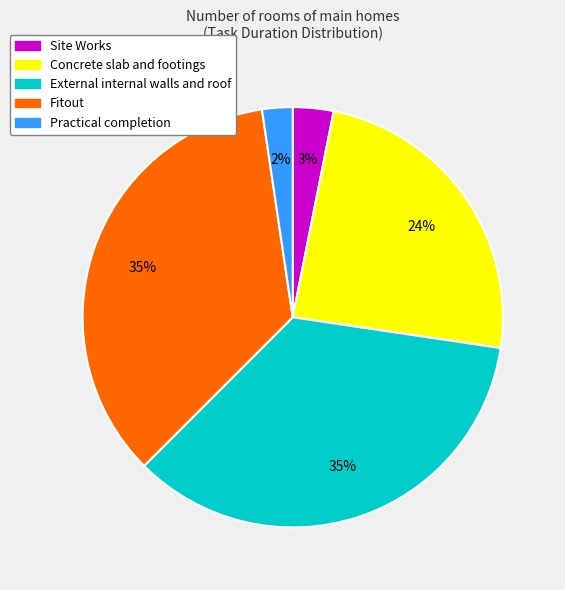

Which has a higher value, Site Works or External internal walls and roof?

External internal walls and roof